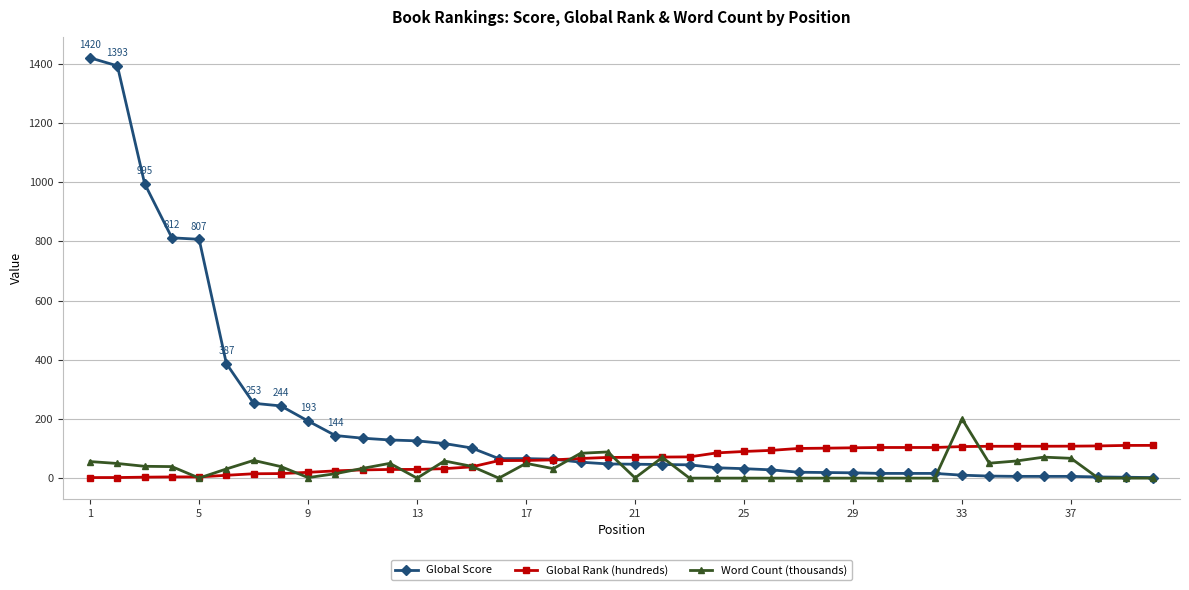

Rank the series by their average value, from highest to lowest.

Global Score, Global Rank (hundreds), Word Count (thousands)